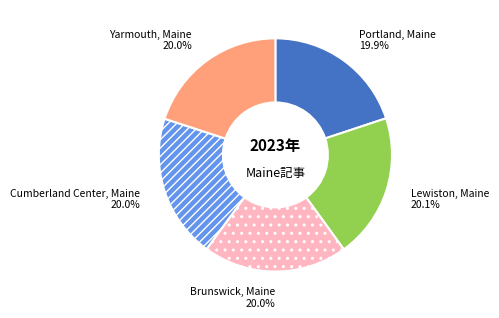

Is there a majority slice in this chart?

No